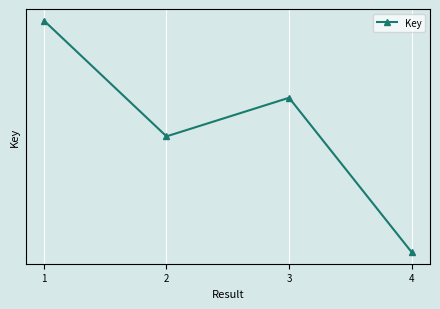

Which has a higher value, 2 or 3?

3